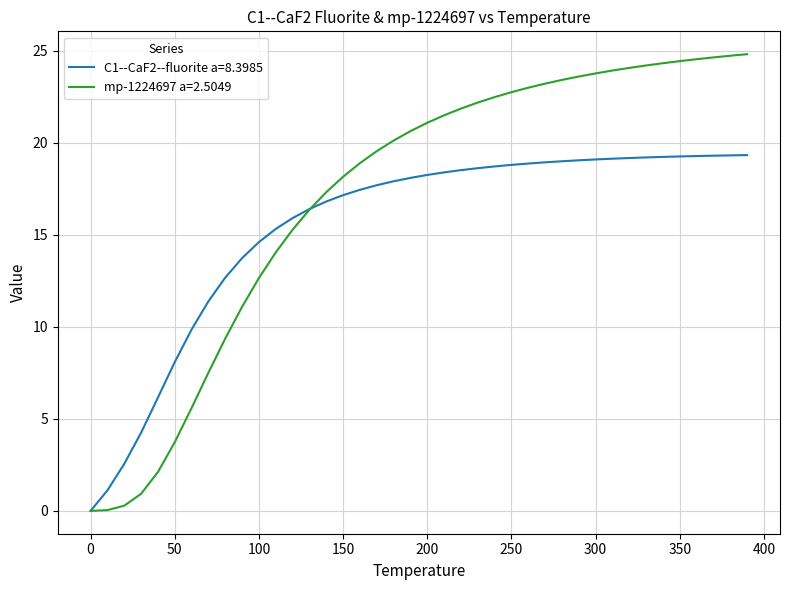

List the series in order of their overall mean, lowest first.

C1--CaF2--fluorite a=8.3985, mp-1224697 a=2.5049